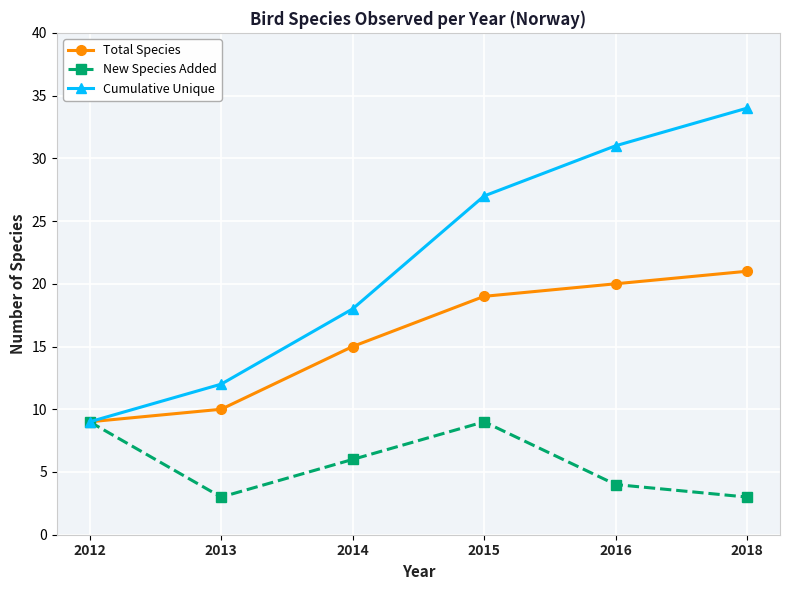

Between 2013 and 2016, which series saw the biggest shift?

Cumulative Unique